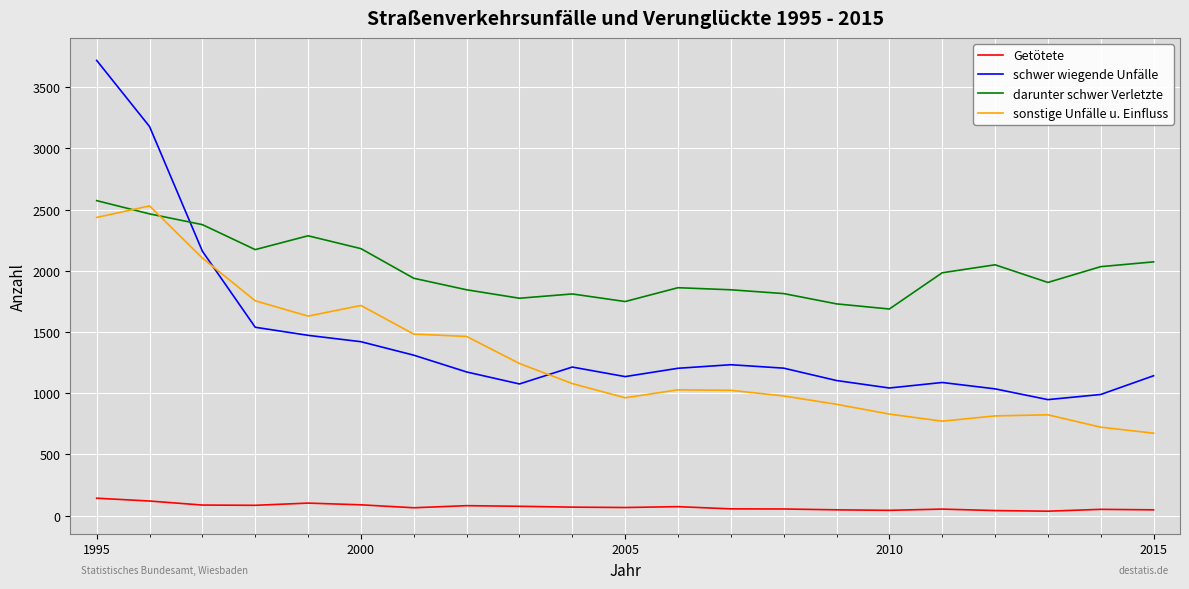

Which series has the largest total across all categories?

darunter schwer Verletzte